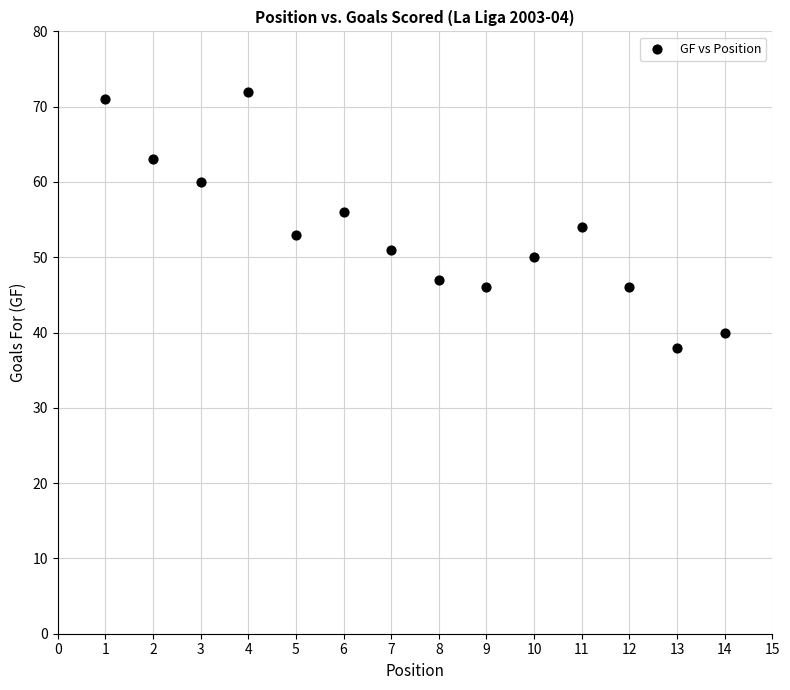

What is the range of Y values (max minus min)?

34